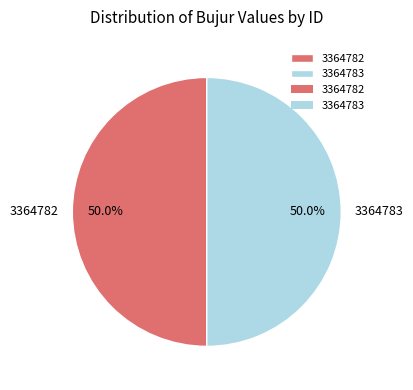

To the nearest percent, what is the average slice percentage?

50%